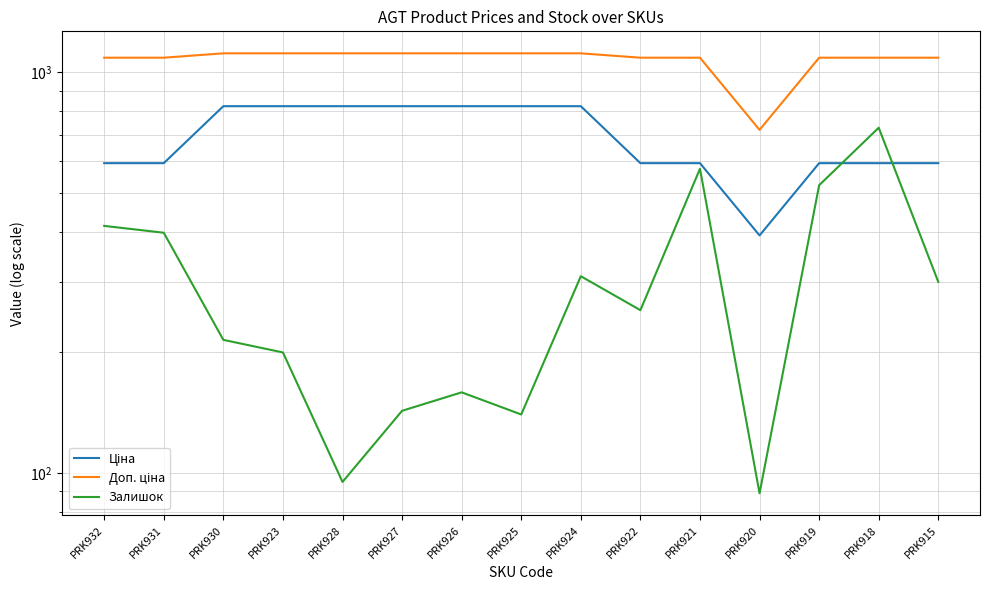

Rank the series by their average value, from highest to lowest.

Доп. ціна, Ціна, Залишок